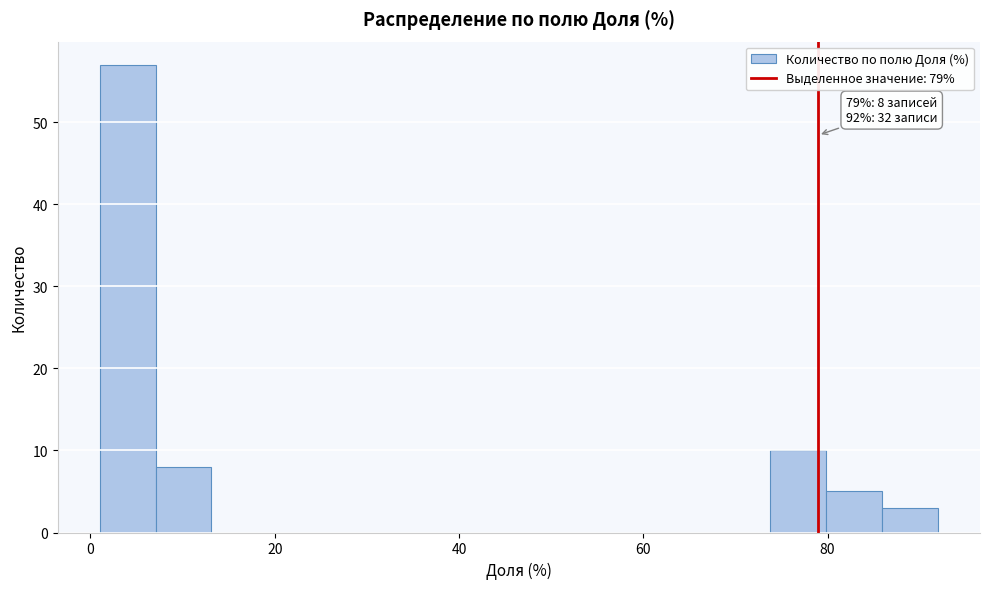

Around what value on the x-axis is the tallest bar? Give the approximate position of its centre, as read against the axis.

4